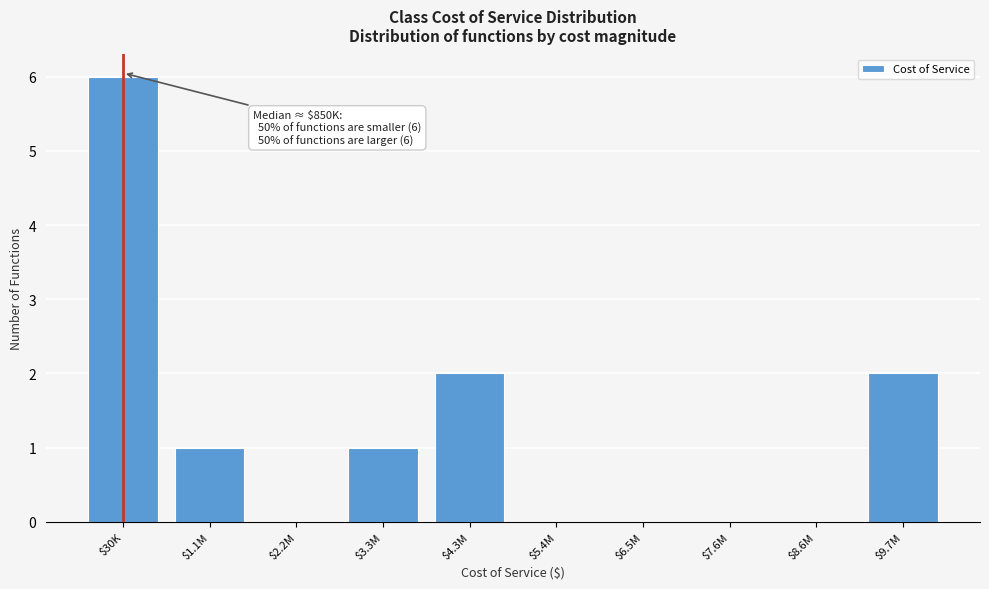

What is the maximum value shown in the chart?

6